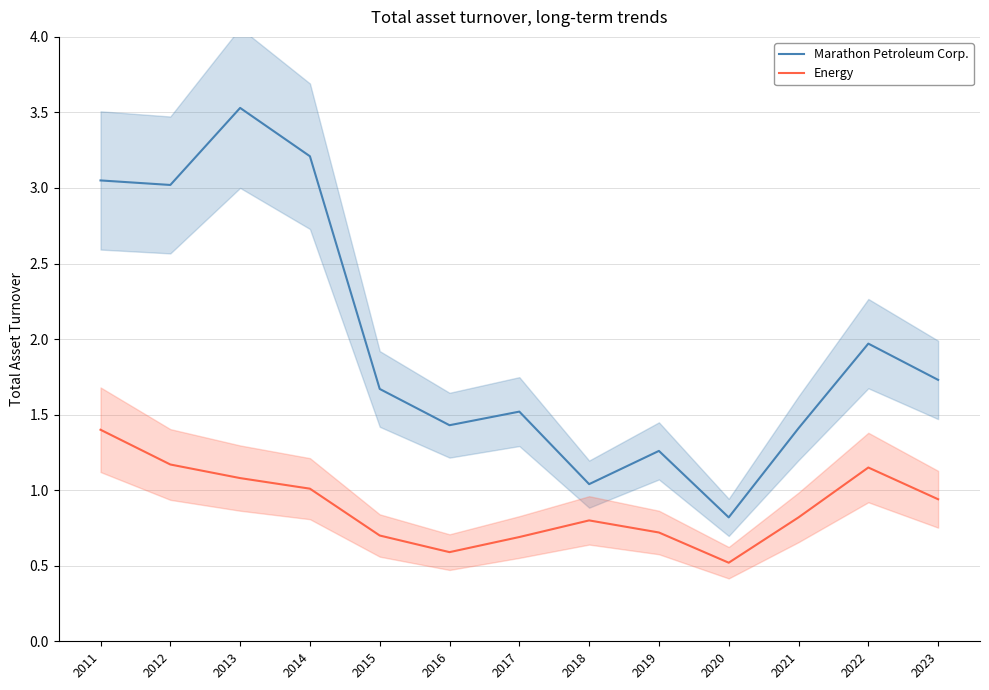

Is the value of Energy at 2018 greater than the value of Marathon Petroleum Corp. at 2011?

No